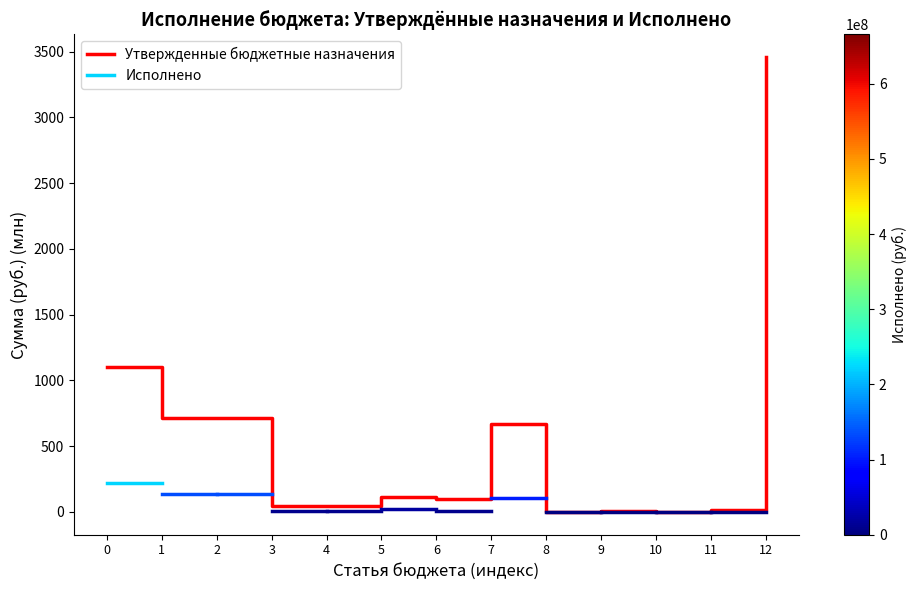

Which label corresponds to the largest value in the chart?

12